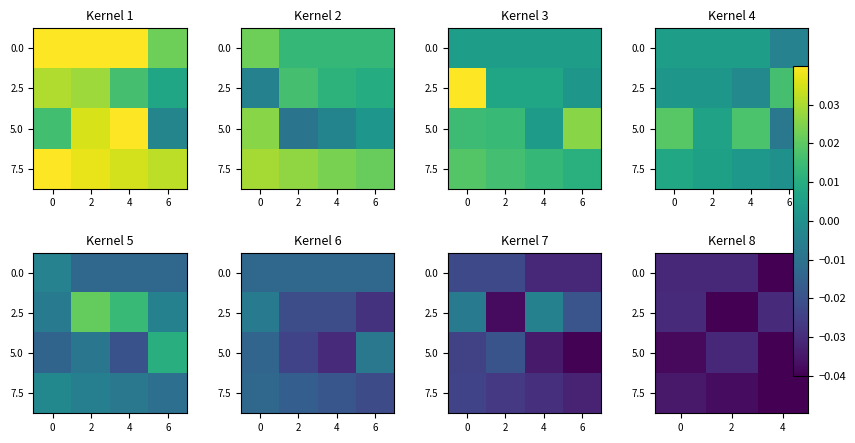

True or false: 2.5 has a value of -0.0 at 2.

False